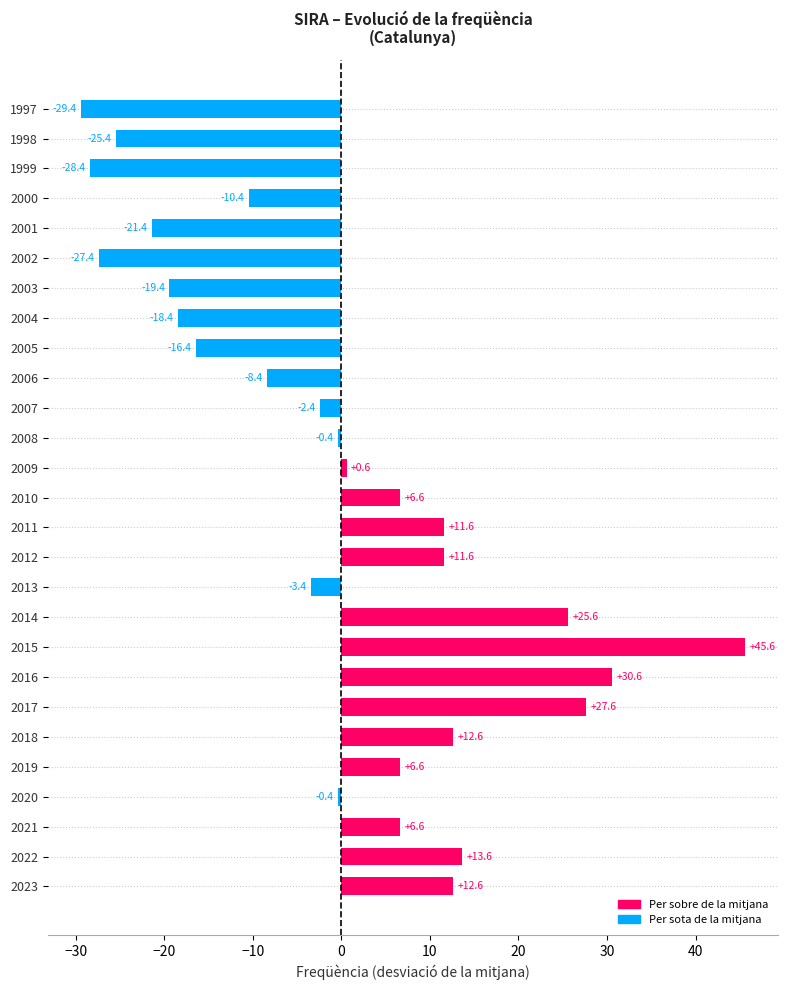

How many values are below zero?

14